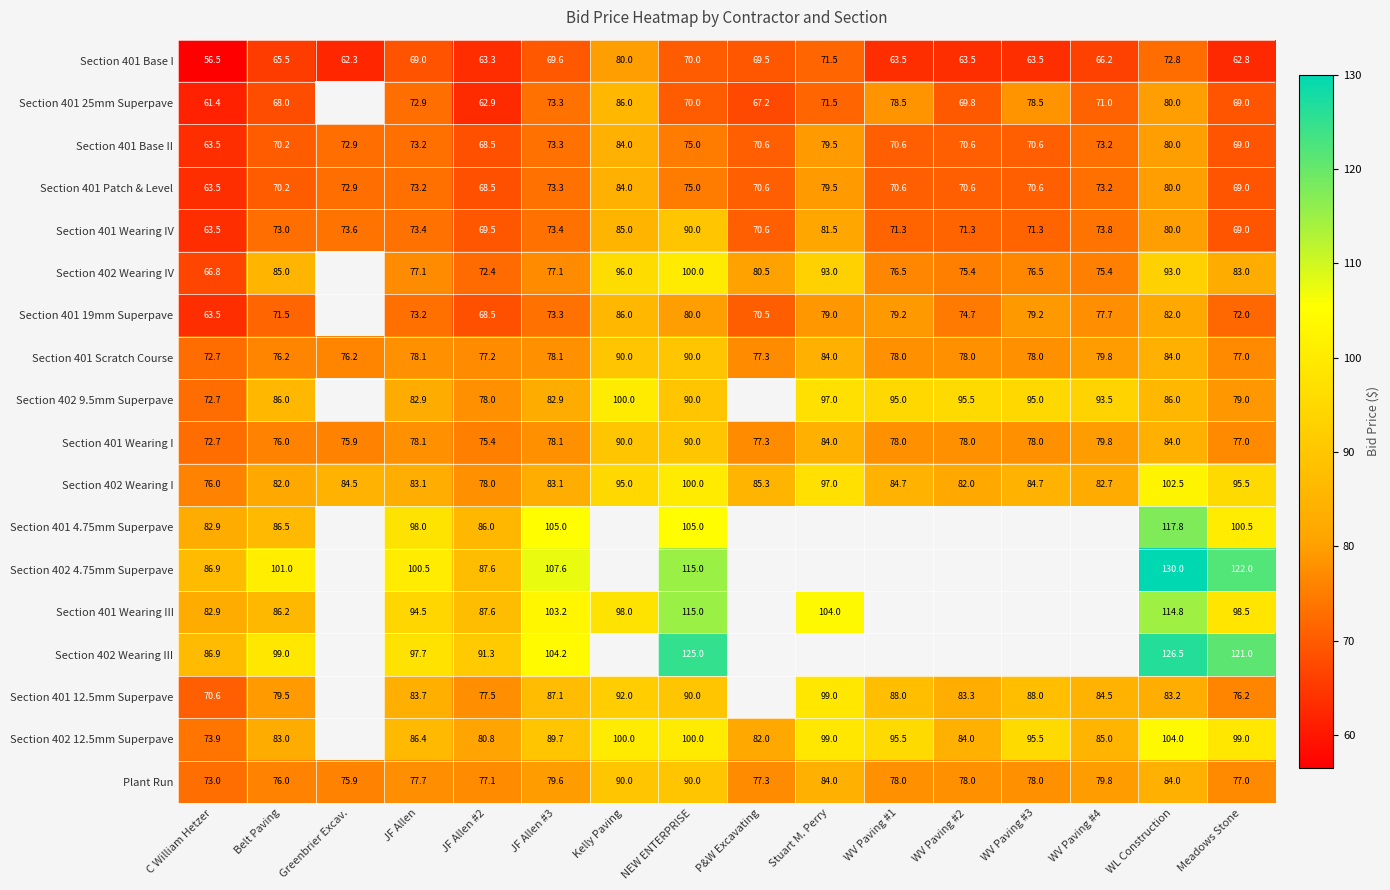

At which category is the sum across all series the highest?

WL Construction